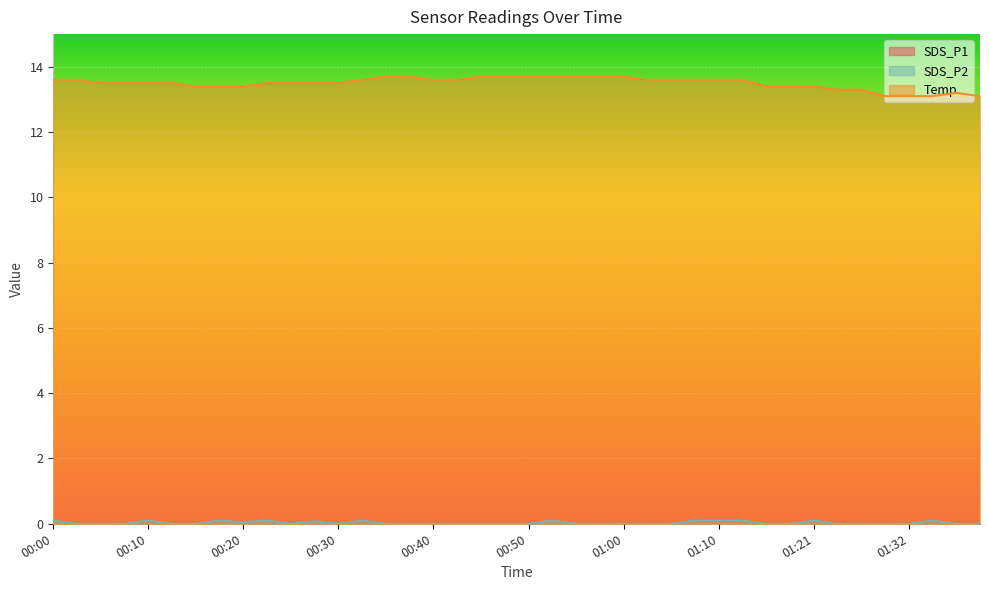

Between 01:13 and 00:28, which is larger?

01:13